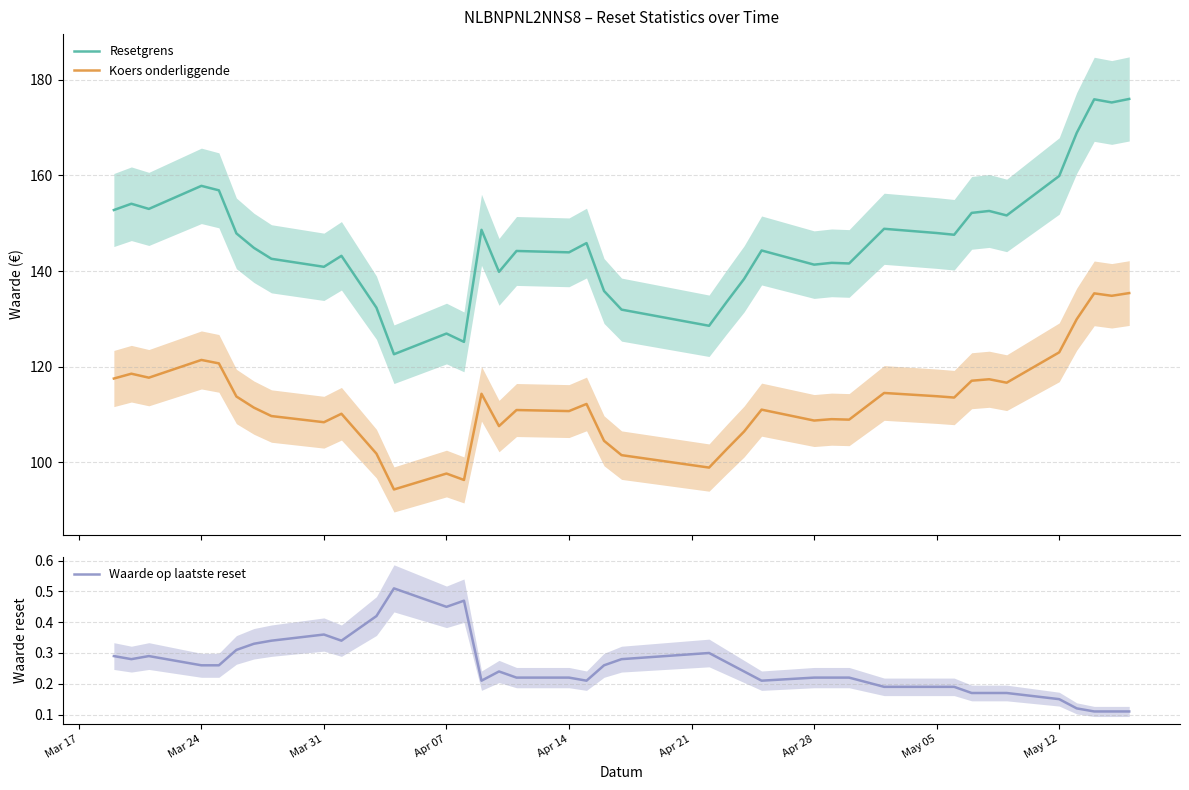

True or false: Resetgrens and Koers onderliggende cross at least once.

False